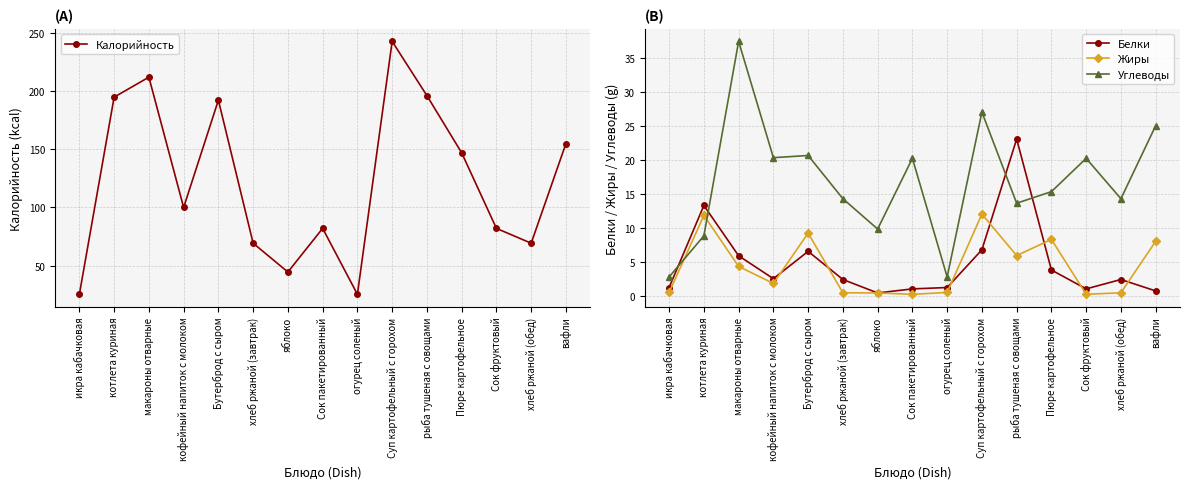

How many categories are shown in the chart?

15